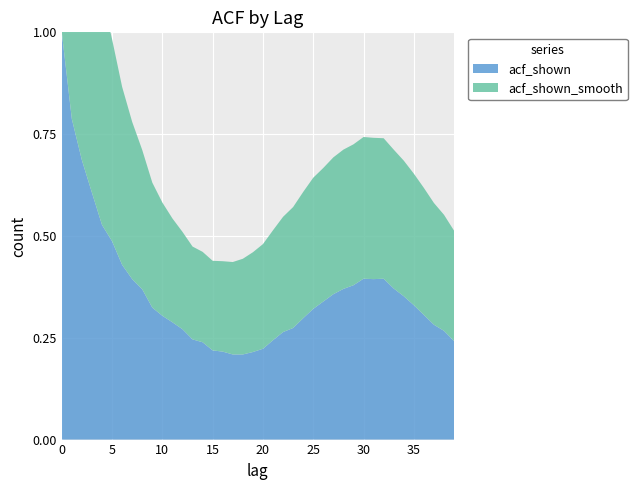

Reading left to right, transcribe all the data shown in this chart.

acf_shown: 0=1.0	1=0.8	2=0.7	3=0.6	4=0.5	5=0.5	6=0.4	7=0.4	8=0.4	9=0.3	10=0.3	11=0.3	12=0.3	13=0.2	14=0.2	15=0.2	16=0.2	17=0.2	18=0.2	19=0.2	20=0.2	21=0.2	22=0.3	23=0.3	24=0.3	25=0.3	26=0.3	27=0.4	28=0.4	29=0.4	30=0.4	31=0.4	32=0.4	33=0.4	34=0.4	35=0.3	36=0.3	37=0.3	38=0.3	39=0.2
acf_shown_smooth: 0=0.9	1=0.8	2=0.7	3=0.6	4=0.6	5=0.5	6=0.4	7=0.4	8=0.3	9=0.3	10=0.3	11=0.3	12=0.2	13=0.2	14=0.2	15=0.2	16=0.2	17=0.2	18=0.2	19=0.2	20=0.3	21=0.3	22=0.3	23=0.3	24=0.3	25=0.3	26=0.3	27=0.3	28=0.3	29=0.3	30=0.3	31=0.3	32=0.3	33=0.3	34=0.3	35=0.3	36=0.3	37=0.3	38=0.3	39=0.3